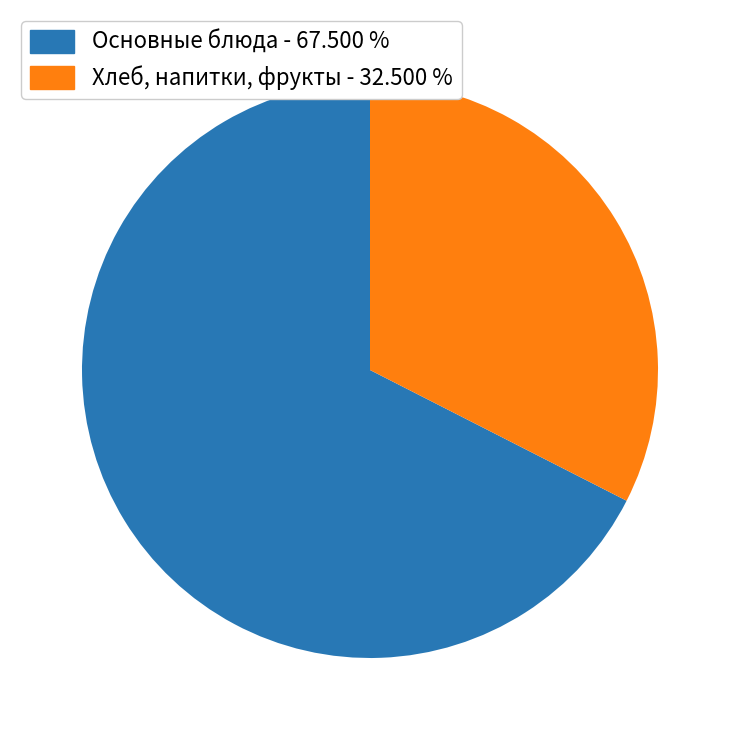

Rank the categories by value from lowest to highest.

Хлеб, напитки, фрукты - 32.500 %, Основные блюда - 67.500 %